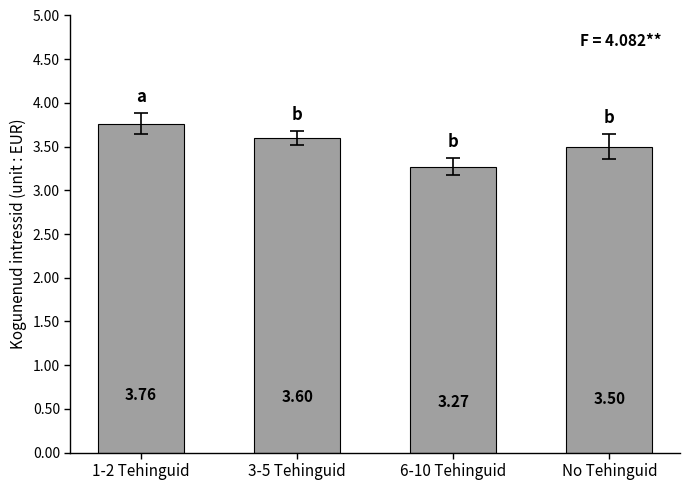

The value at 6-10 Tehinguid is 1.4. True or false?

False